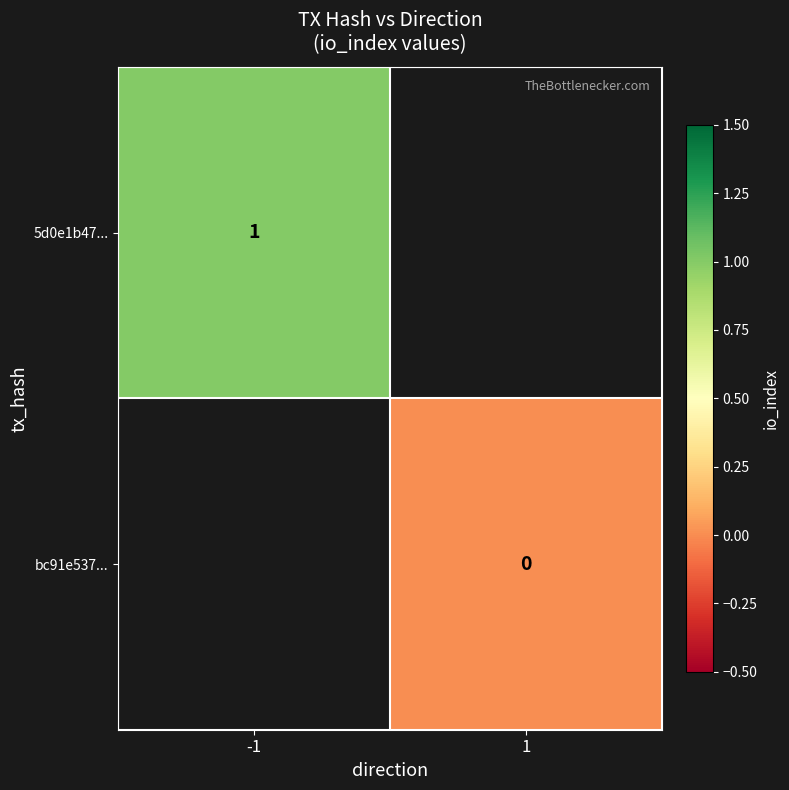

Is it true that 5d0e1b47... equals 1 at -1?

True